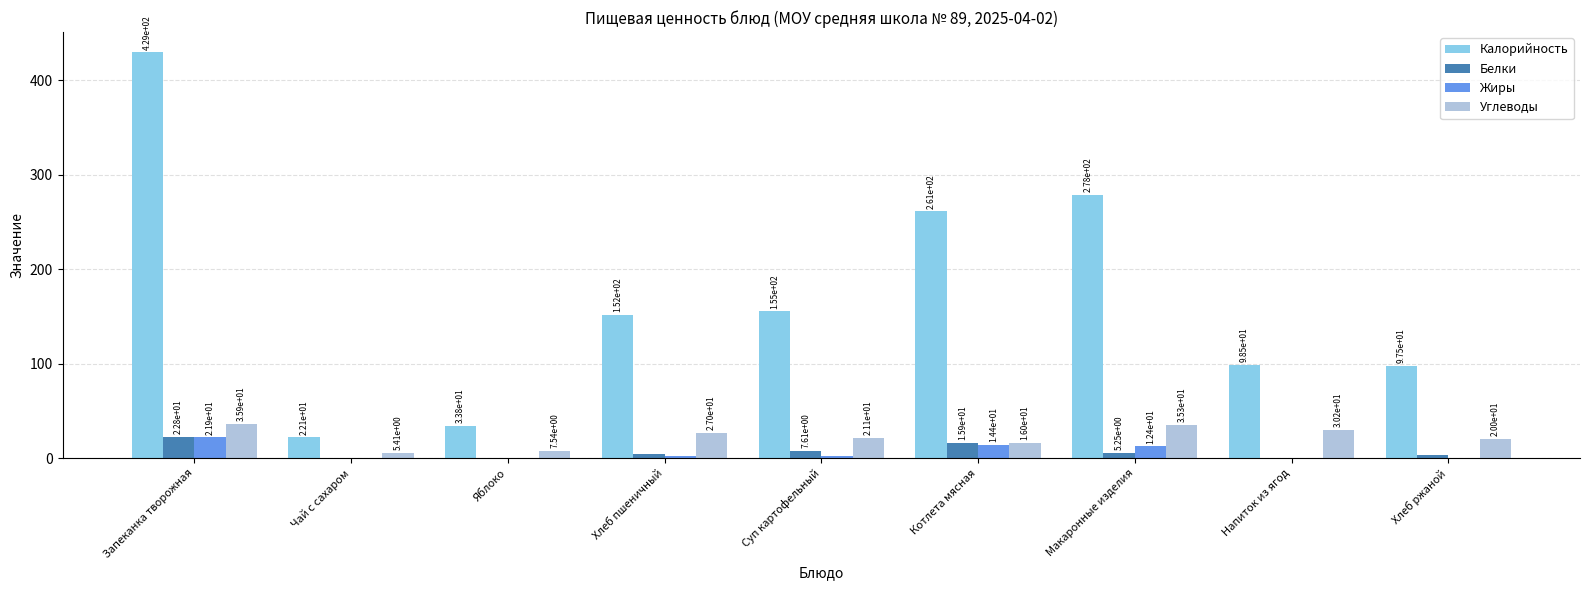

At which label is Калорийность closest to 225?

Котлета мясная